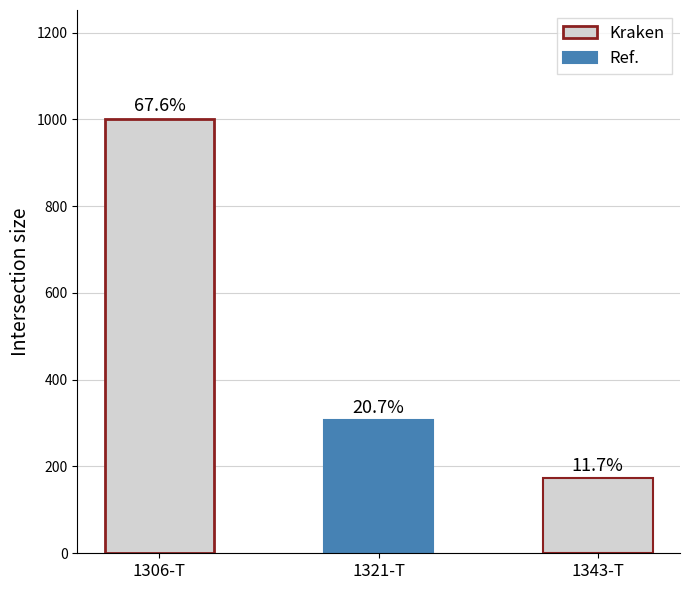

Are the bars horizontal?

No